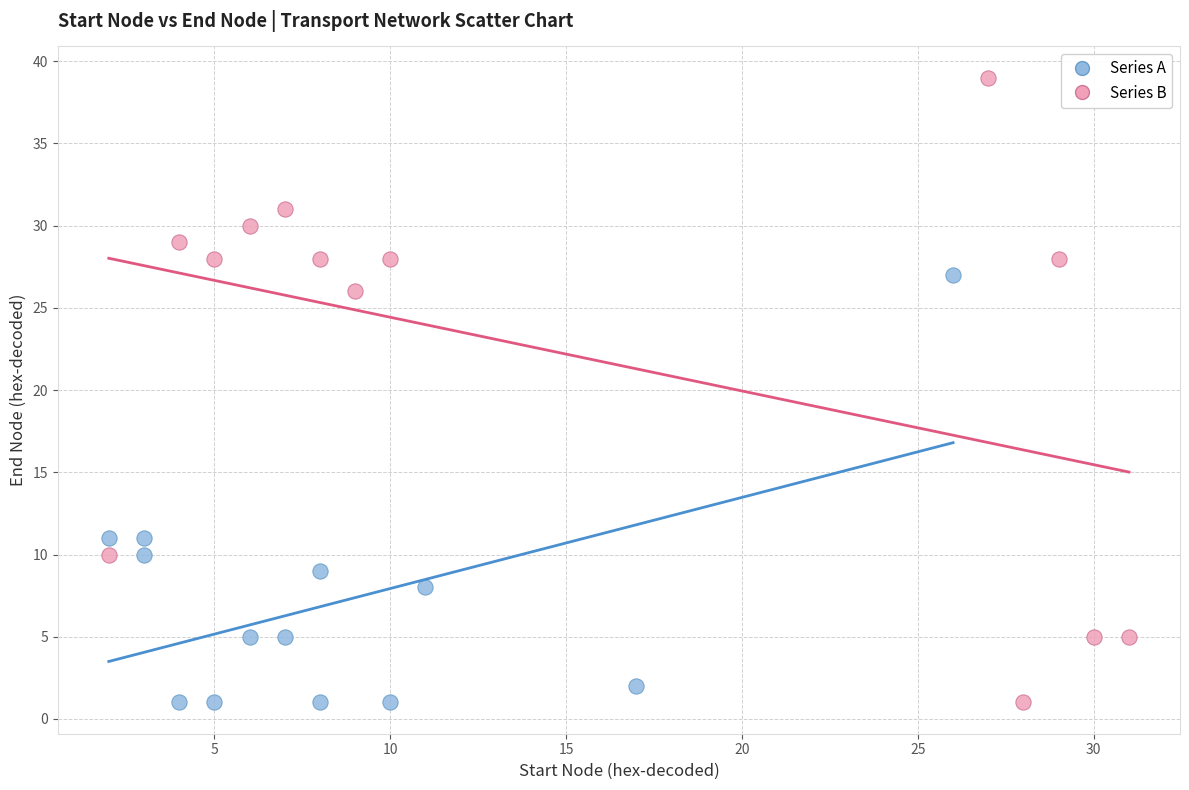

Which series reaches the maximum Y coordinate?

Series B